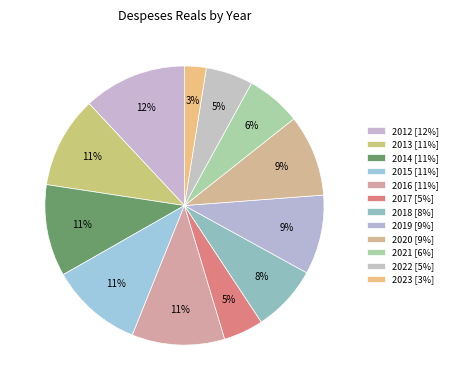

To the nearest percent, what portion does 2017 represent?

5%